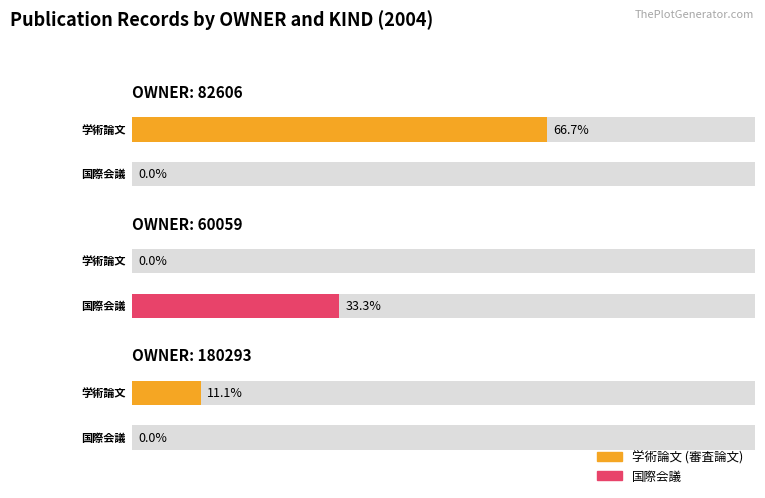

Where is the data nearest to the value 4?

60059